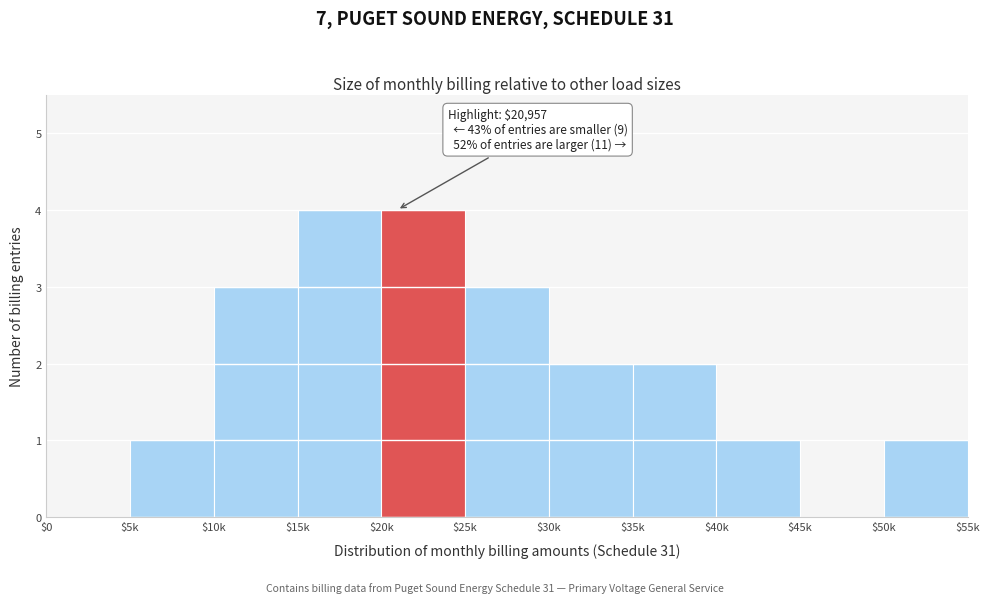

The value at $50k is 0. True or false?

False